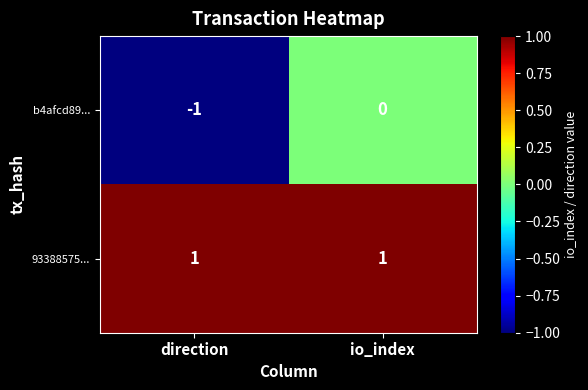

The b4afcd89... series shows 0 at io_index. True or false?

True